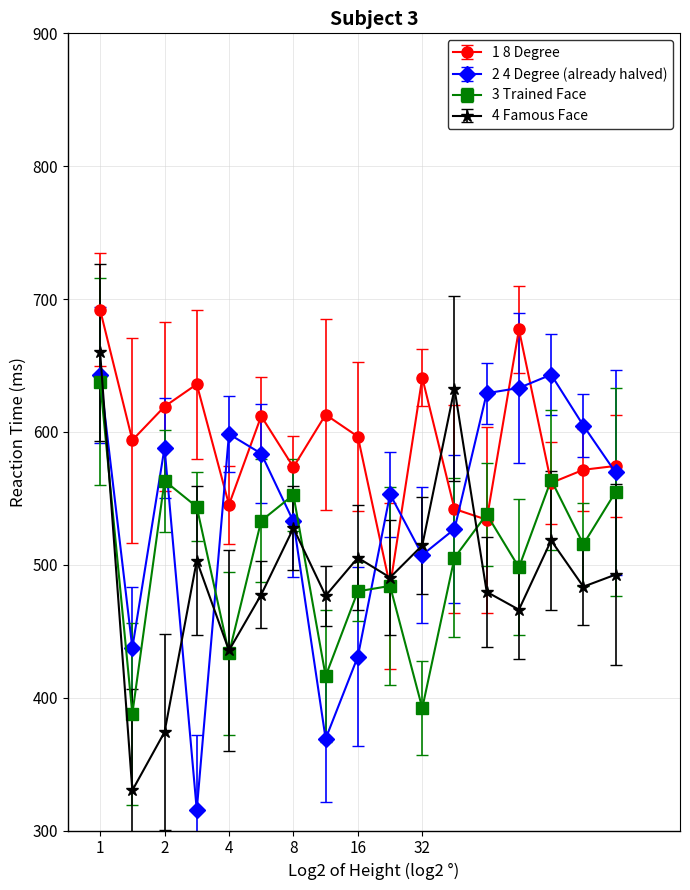

Which series has the largest total across all categories?

1 8 Degree